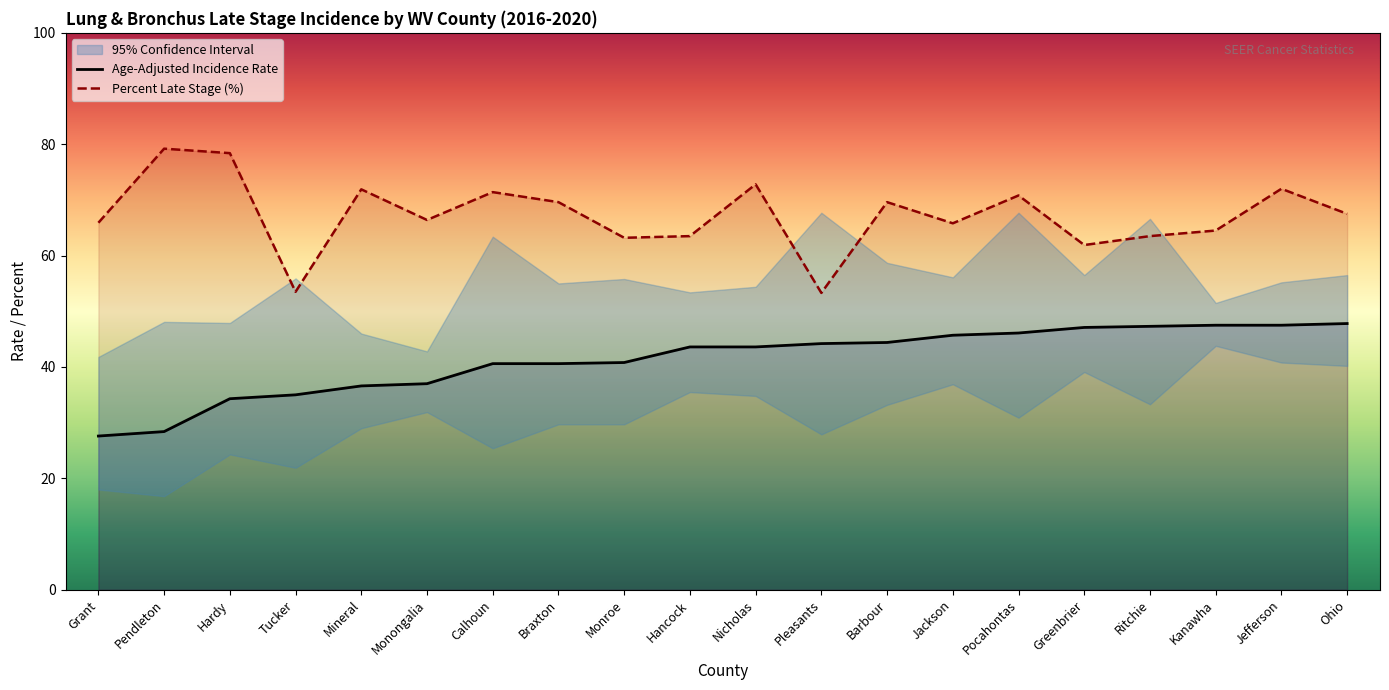

The Percent Late Stage series shows 66.4 at Monongalia. True or false?

True